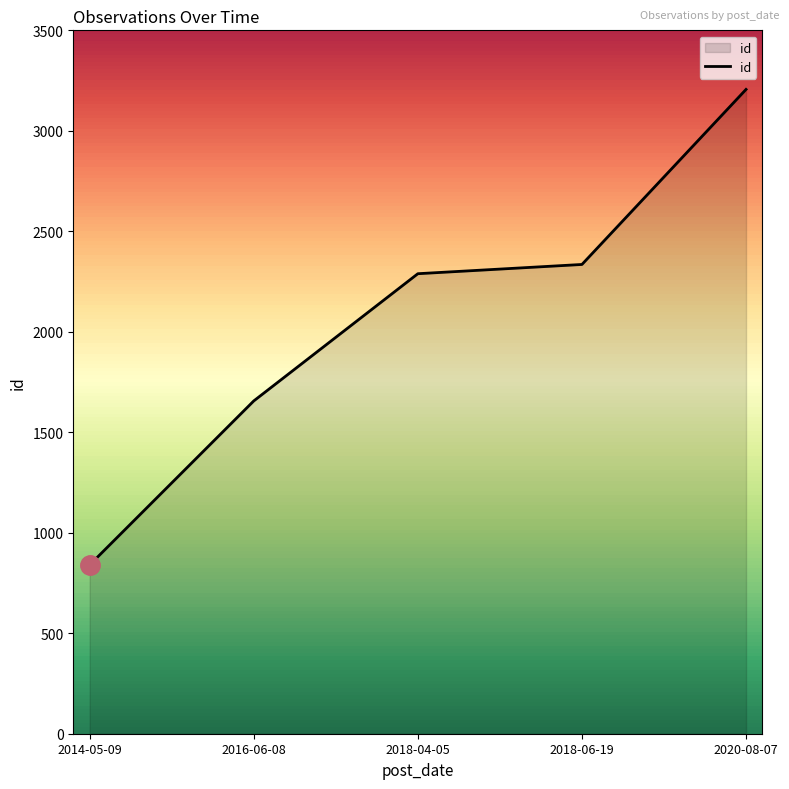

List the labels in order of value, largest first.

2020-08-07, 2018-06-19, 2018-04-05, 2016-06-08, 2014-05-09